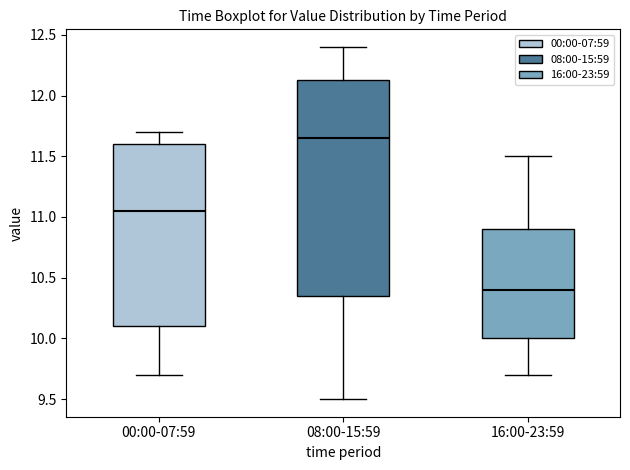

Which box is the tallest, from its lower edge to its upper edge?

08:00-15:59